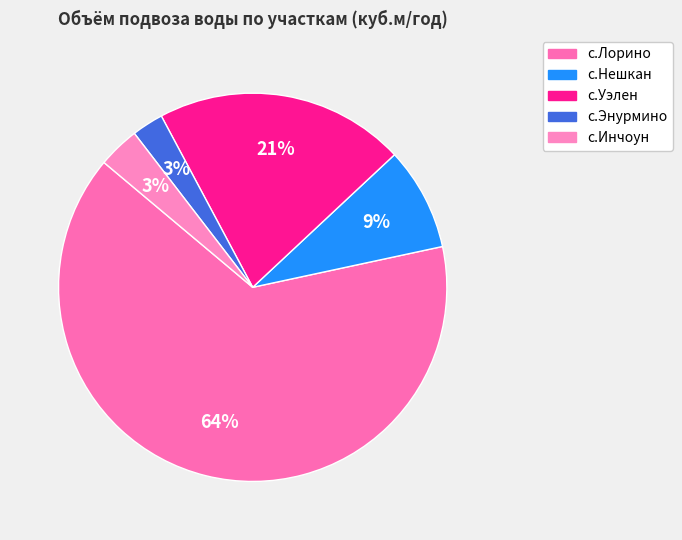

Which has a higher value, с.Нешкан or с.Инчоун?

с.Нешкан